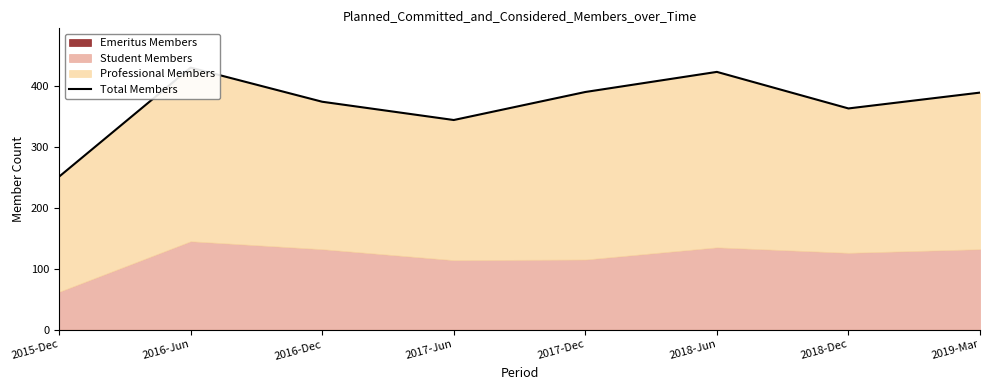

At which label does the data first exceed 389?

2016-Jun